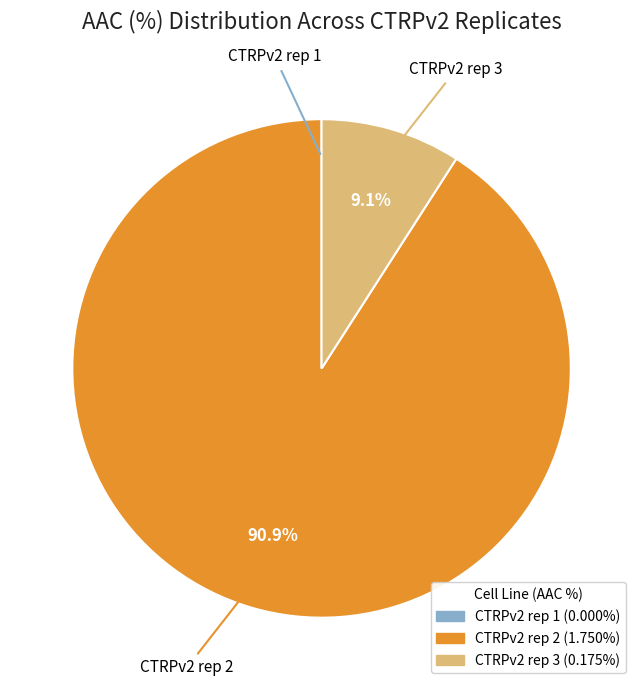

What percentage is NOT represented by CTRPv2 rep 2?

9.1%